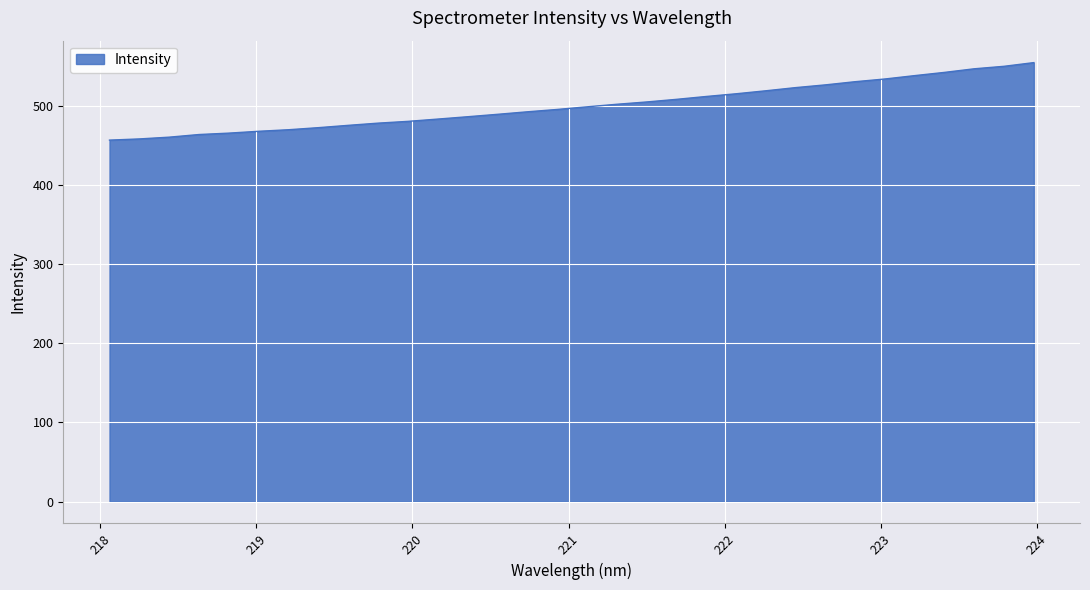

What is the minimum value shown in the chart?

456.6